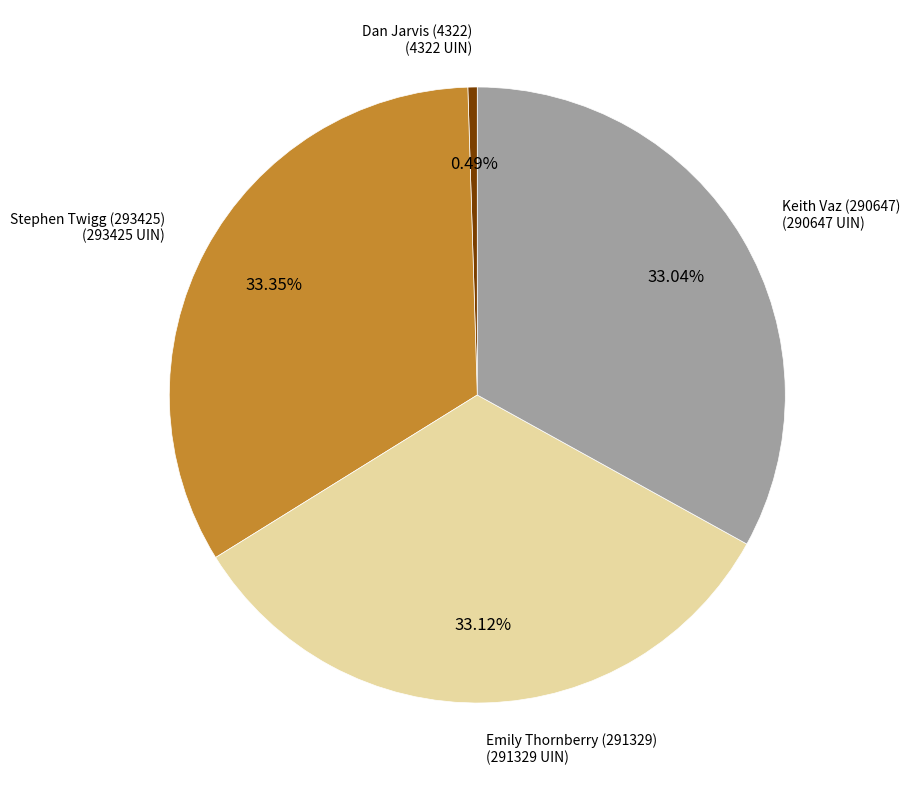

Is there any slice that represents more than half of the pie?

No